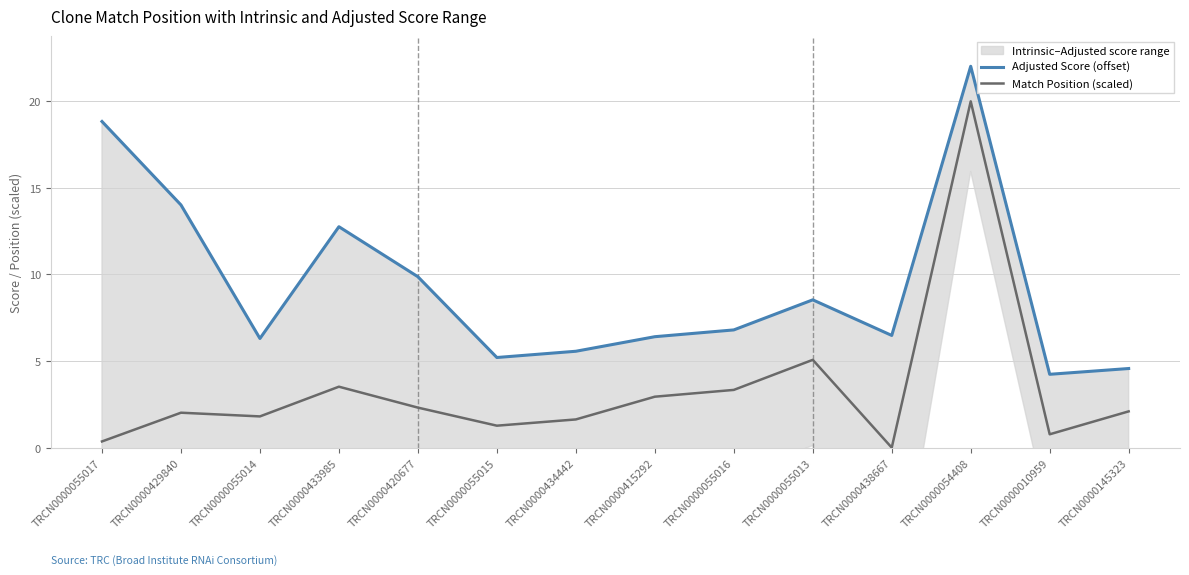

The Match Position (scaled) series shows 1.8 at TRCN0000055014. True or false?

True